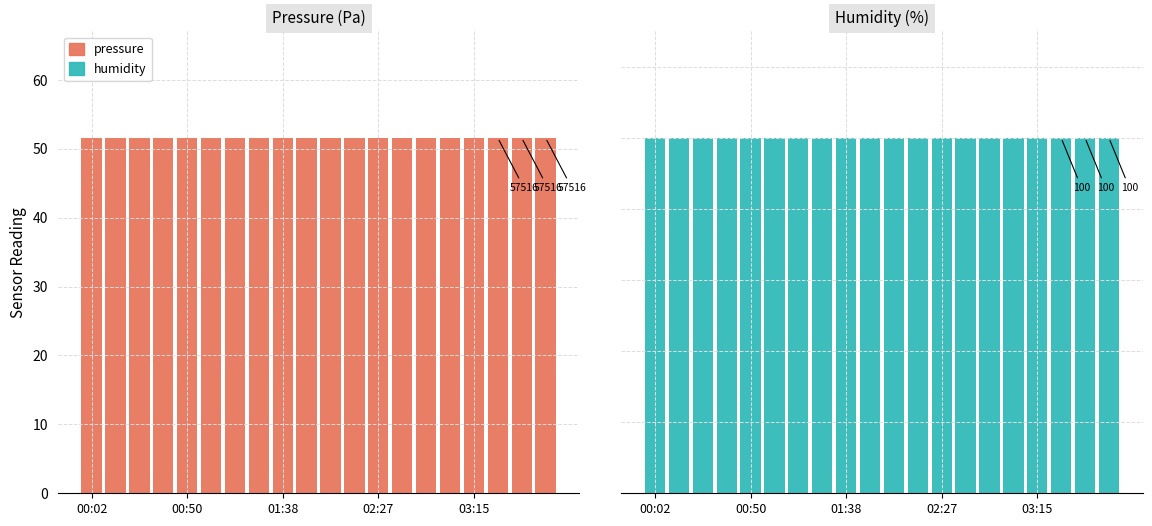

At which category is the sum across all series the highest?

00:02